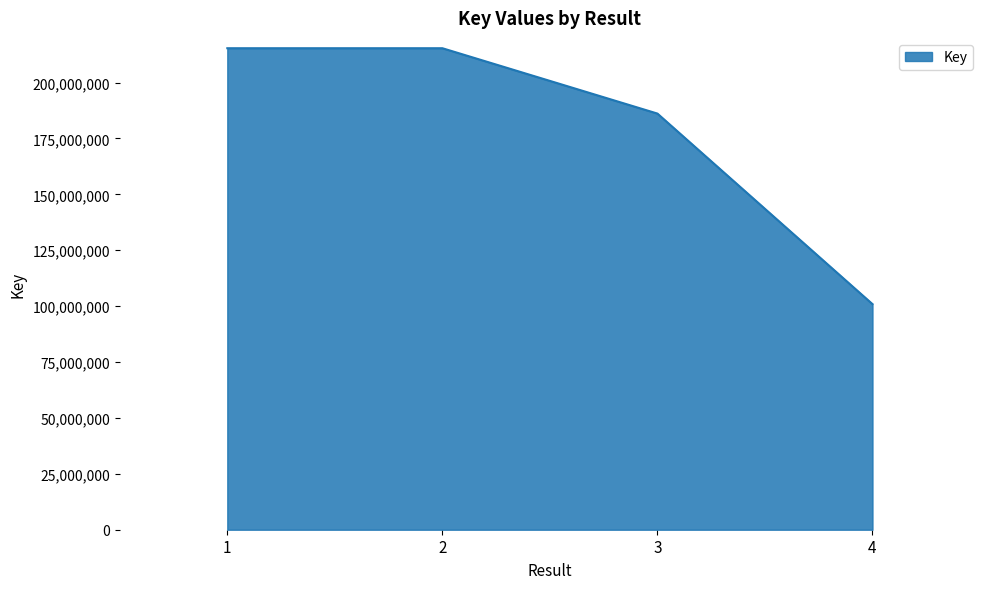

Read the value at 4.

100922949